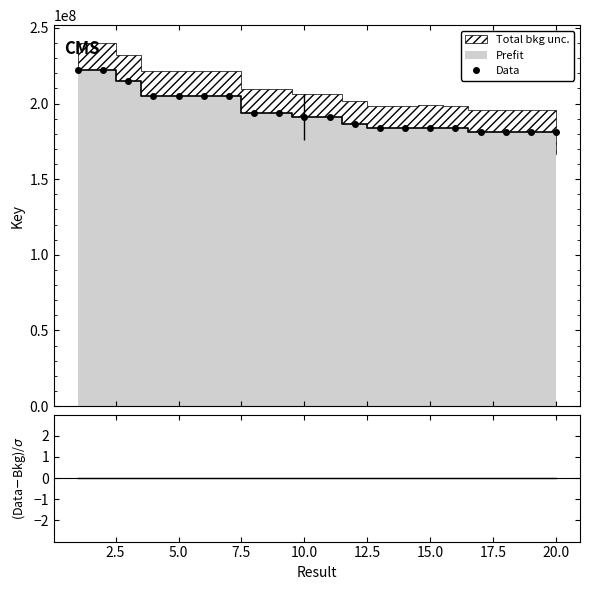

True or false: (Data-Bkg)/σ and Data cross at least once.

False